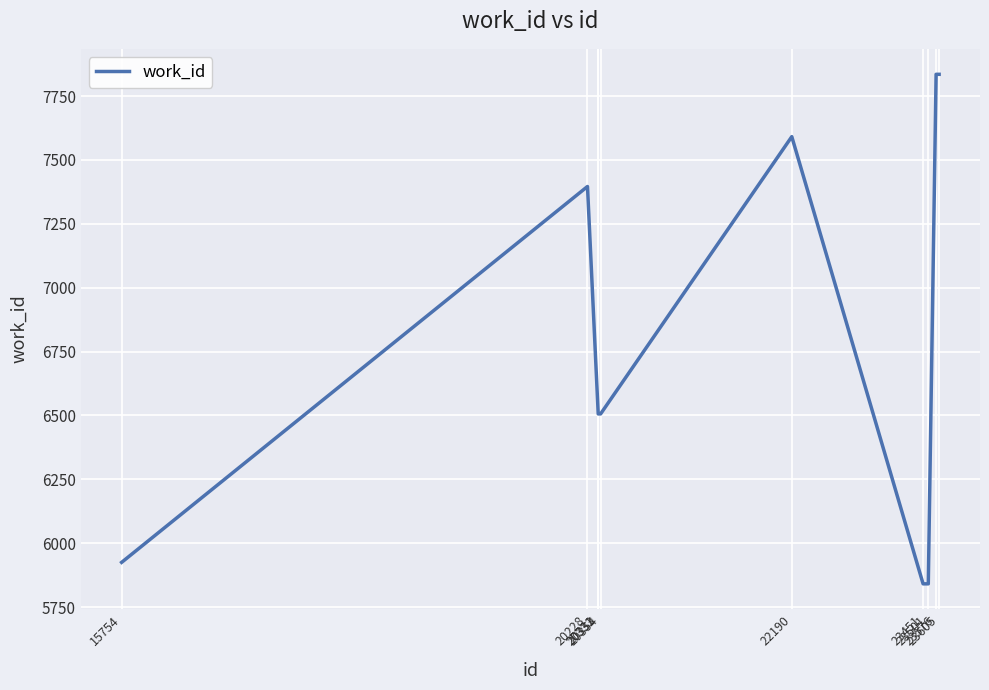

What is the sum of all values?

67782